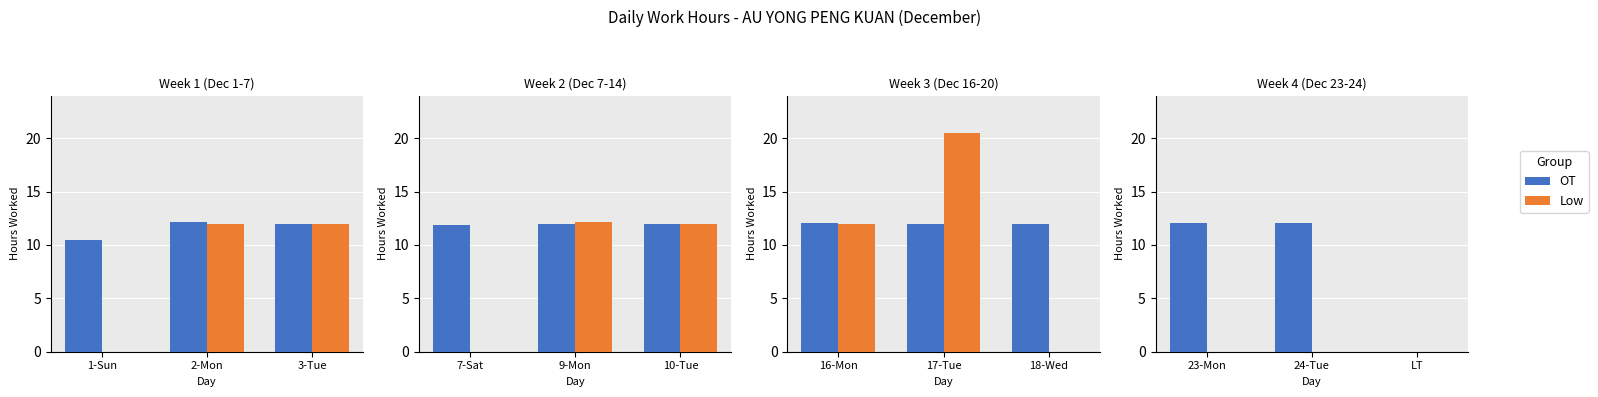

Rank the series at LT from highest to lowest value.

OT, Low